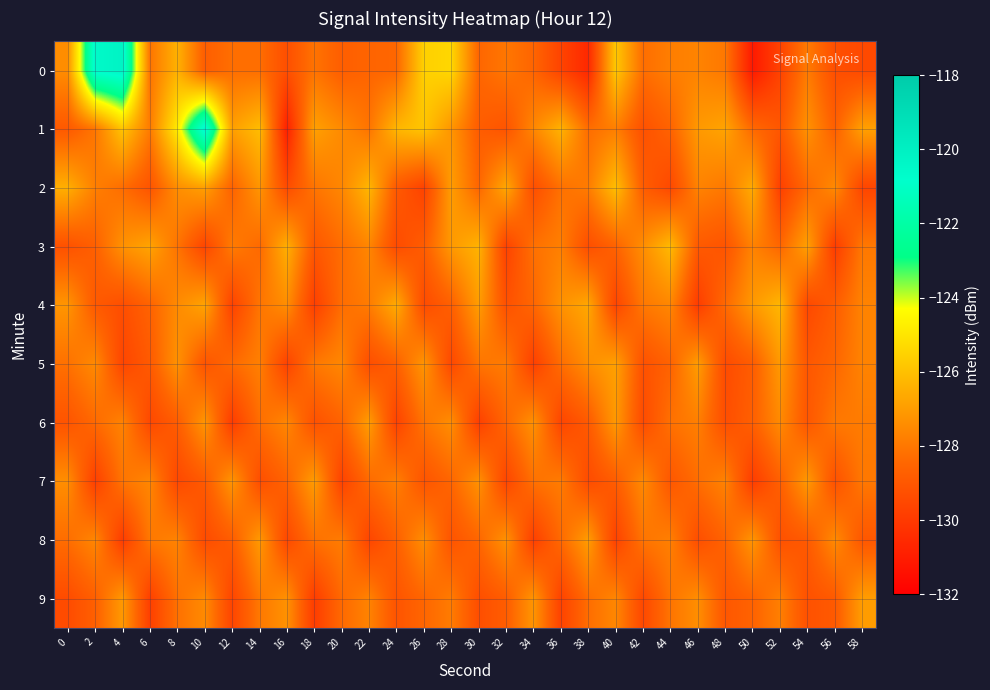

What is the smallest value displayed?

-131.1